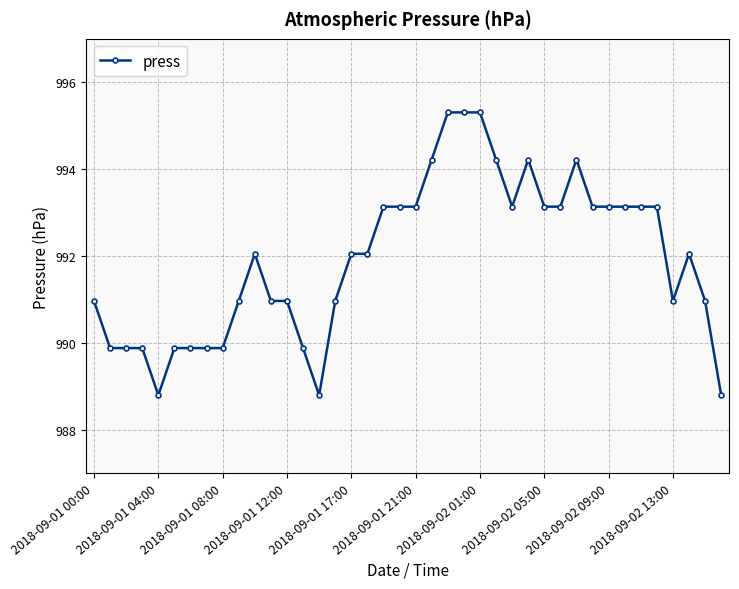

How many data points are less than 992?

18